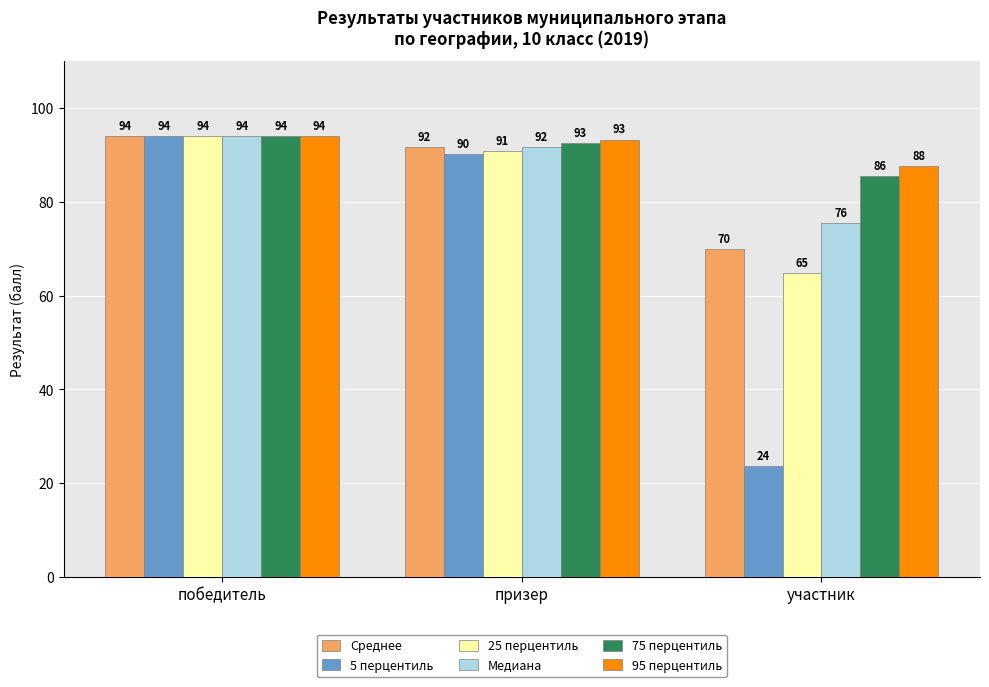

Which series has the widest spread of values?

5 перцентиль